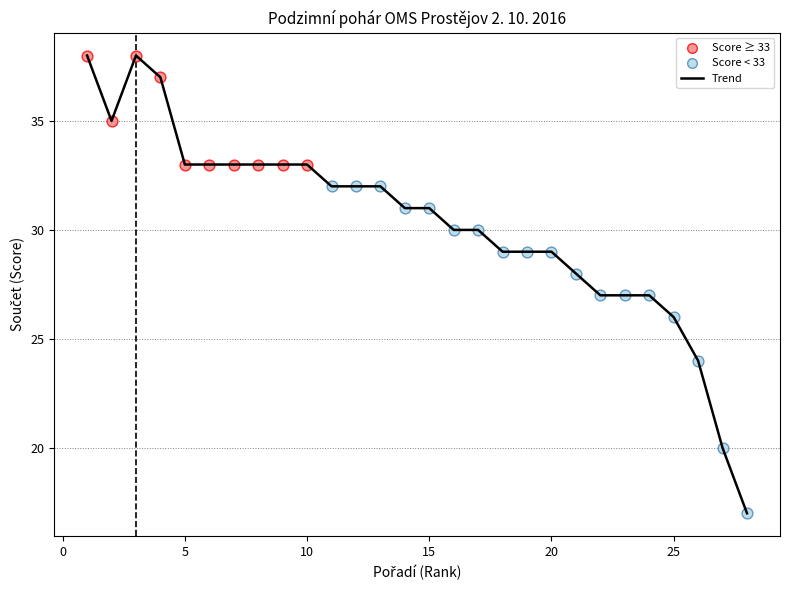

What is the difference between the maximum and minimum values?

21